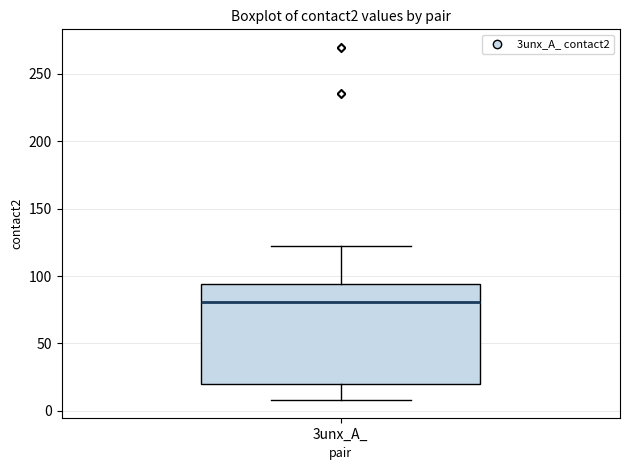

Transcribe this box plot: give where the median line is, the range the box spans, and where the two whiskers end, as read against the y-axis. The values are not printed on the chart, so give them approximately, as read against the axis.

median 80, box 20 to 95, whiskers 10 to 120